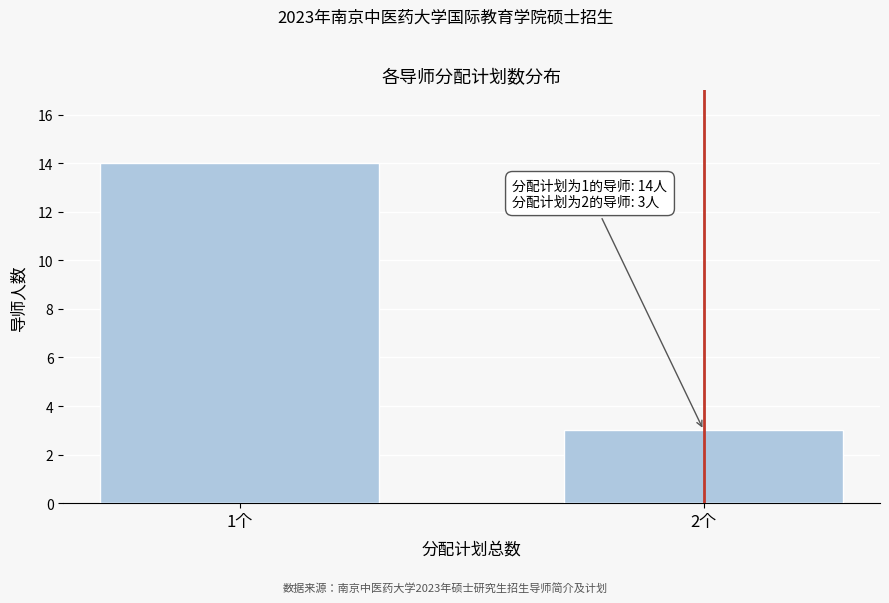

Reading right to left, transcribe all the data shown in this chart.

2个=3	1个=14